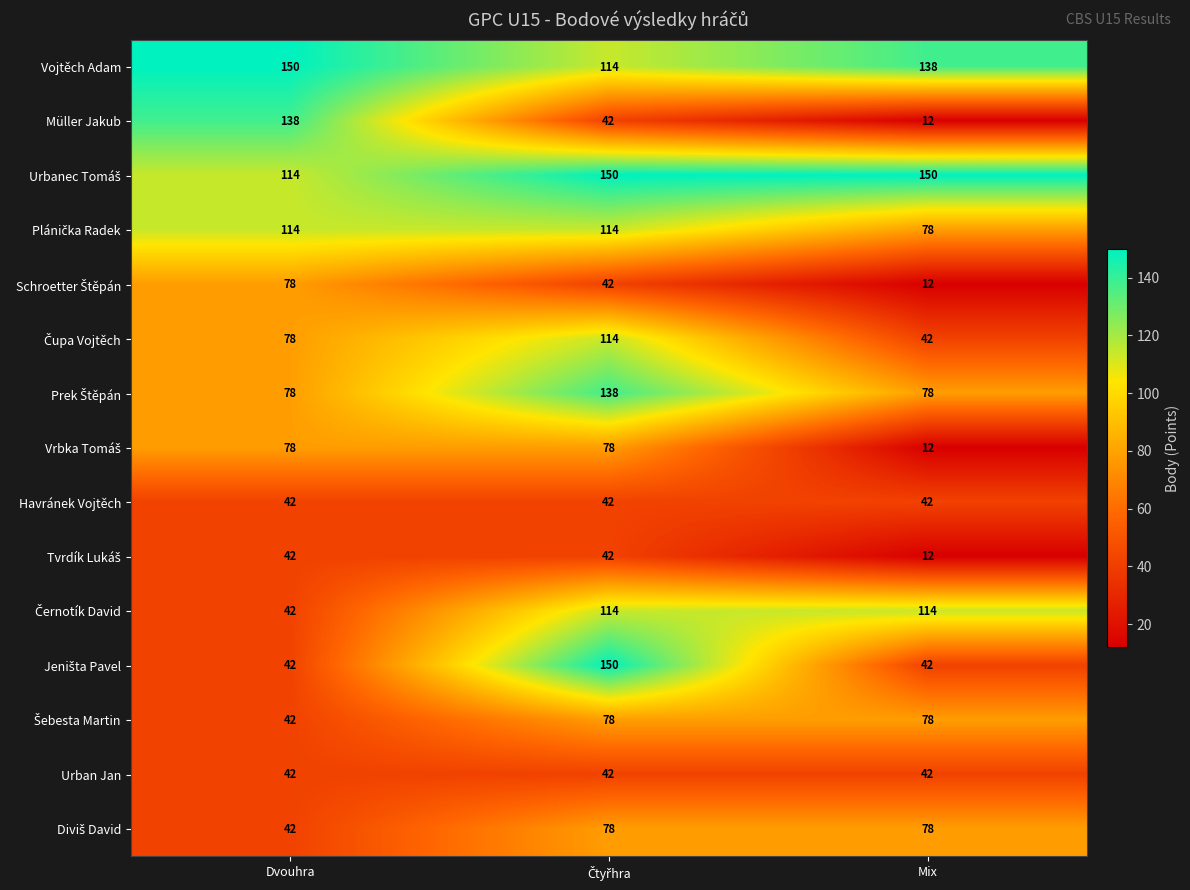

What is the maximum value shown in the chart?

150